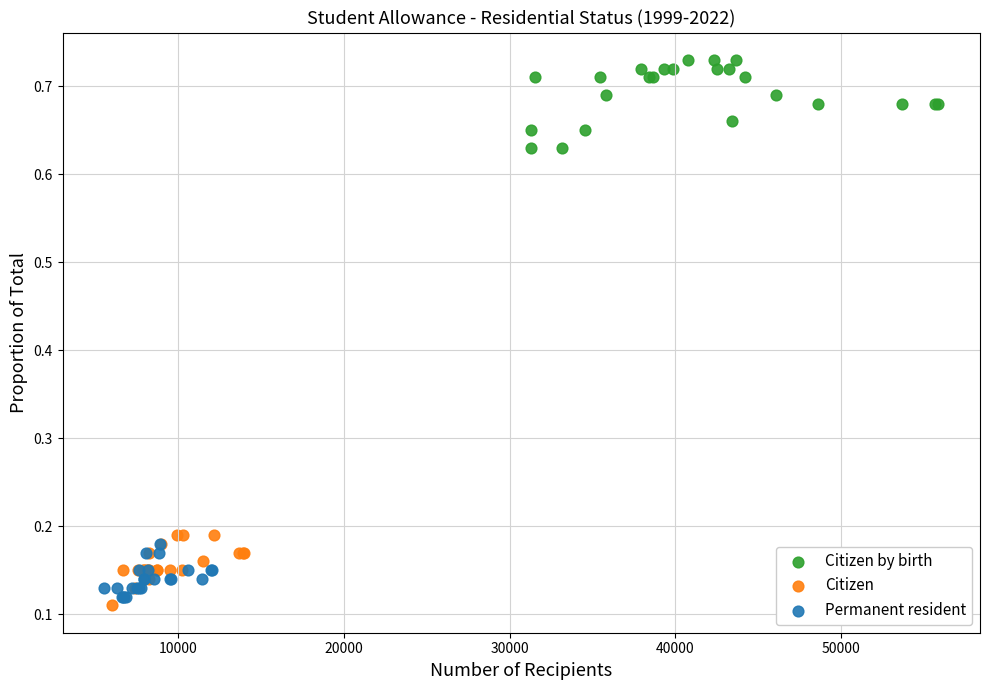

Which series contains the highest Y value?

Citizen by birth